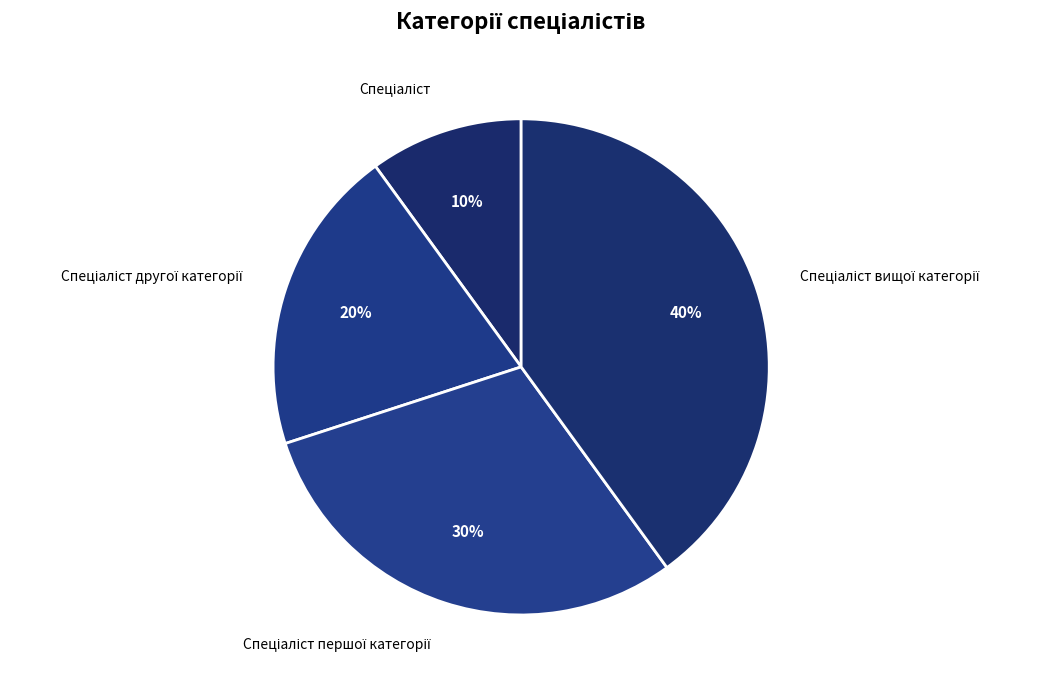

To the nearest percent, what is the average slice percentage?

25%